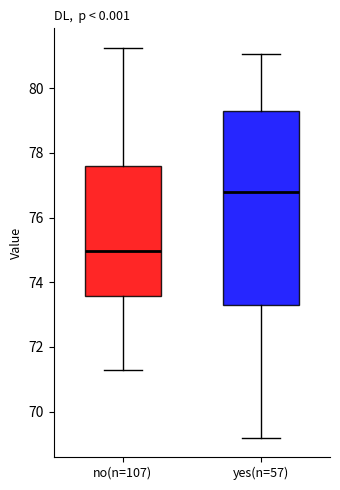

Which box is the tallest, from its lower edge to its upper edge?

yes(n=57)